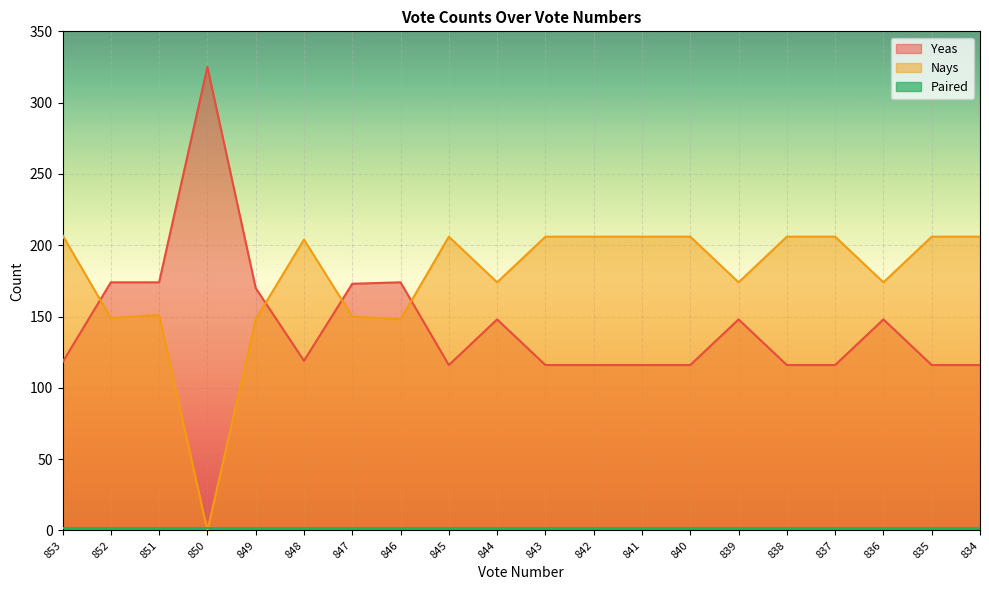

Which series has the largest range (max minus min)?

Yeas